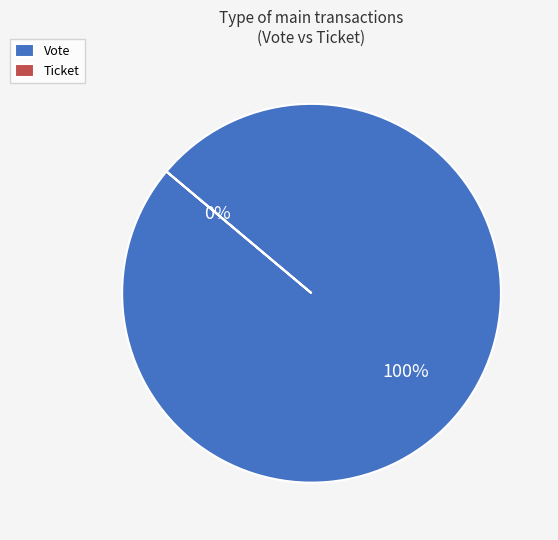

To the nearest percent, what is the combined percentage of Vote and Ticket?

100%